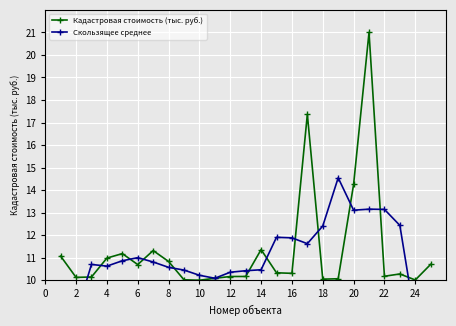

True or false: Кадастровая стоимость (тыс. руб.) has more than 2 interior local peaks.

True